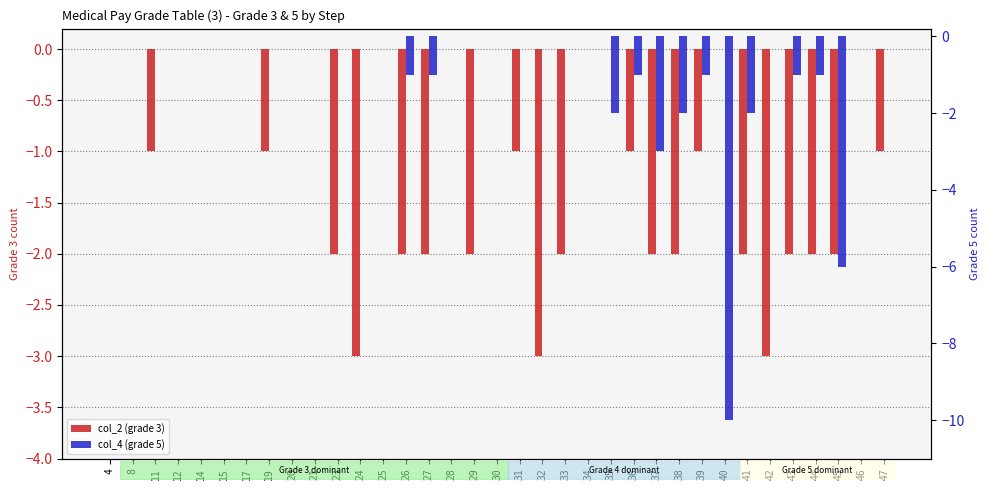

The value of col_4 (grade 5) at 30 is 3. True or false?

False